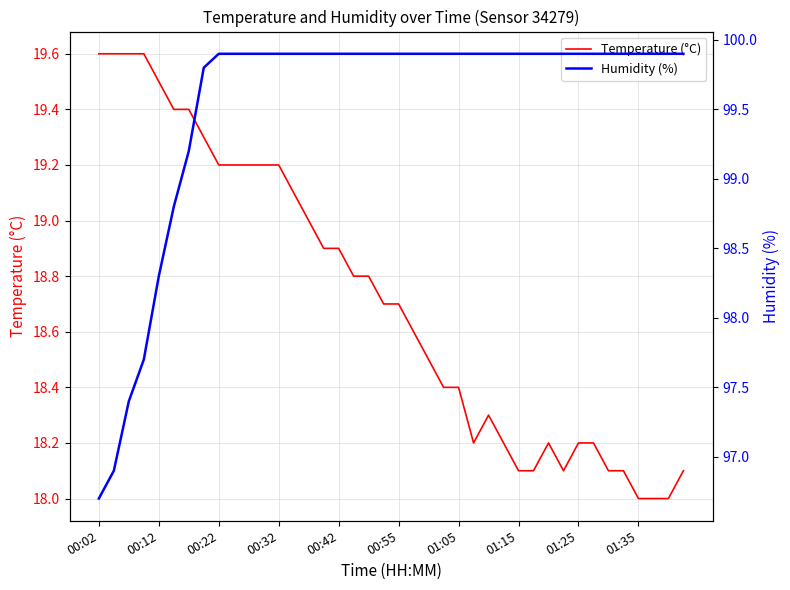

How many values in the humidity series are below 99?

6